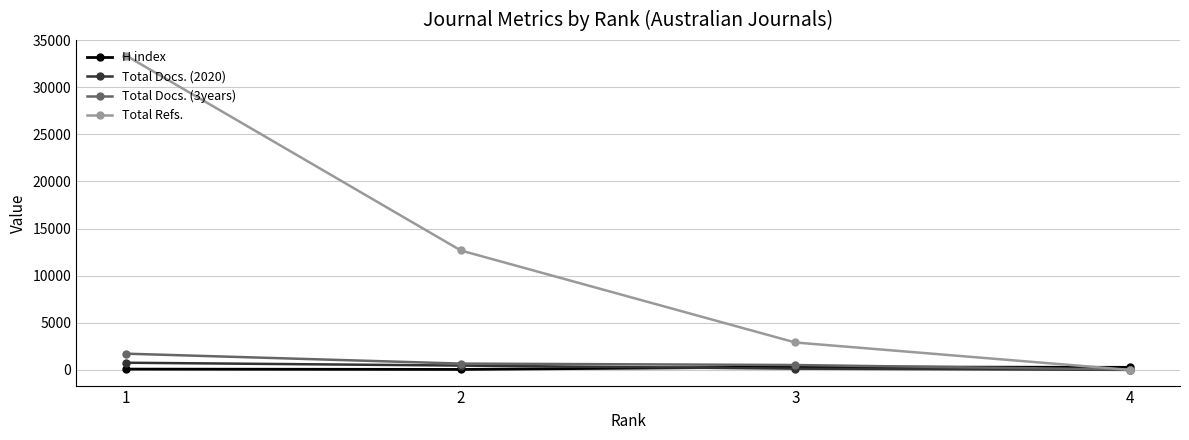

At 2, list the series in order from largest to smallest.

Total Refs., Total Docs. (3years), Total Docs. (2020), H index